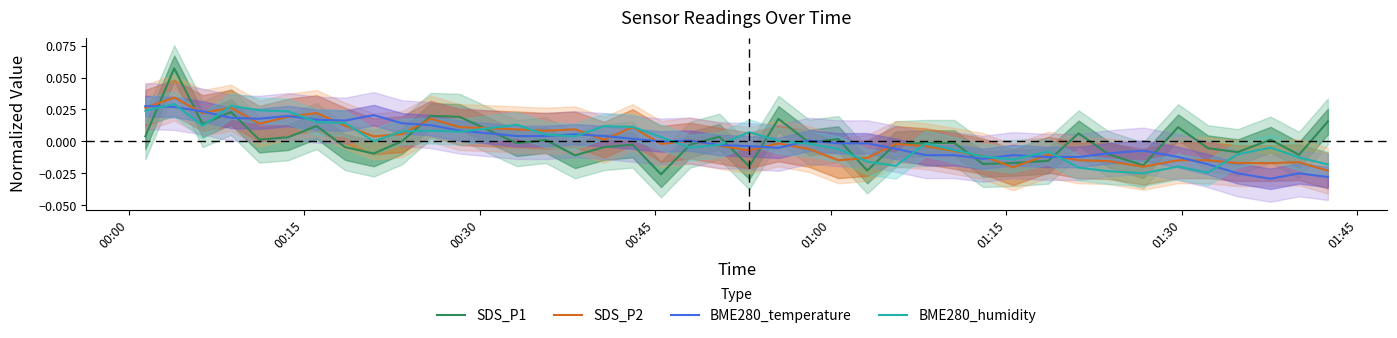

Where does the BME280_humidity series first go above 0?

00:00